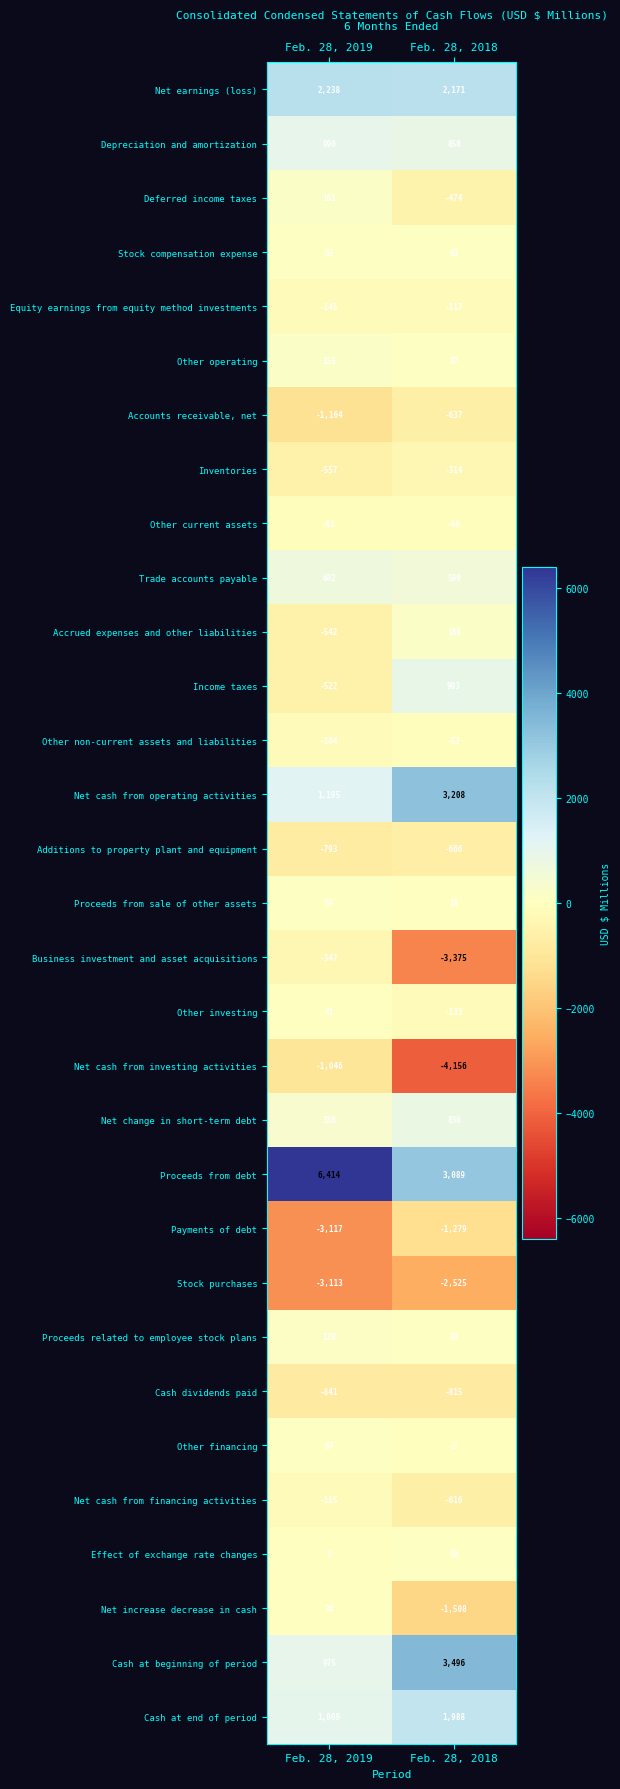

Which series has the largest range (max minus min)?

Proceeds from debt